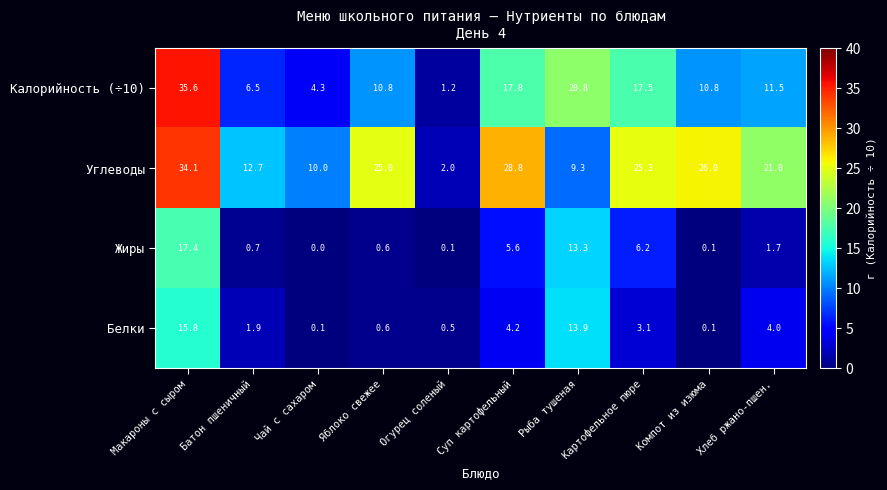

How many series are shown in this chart?

4